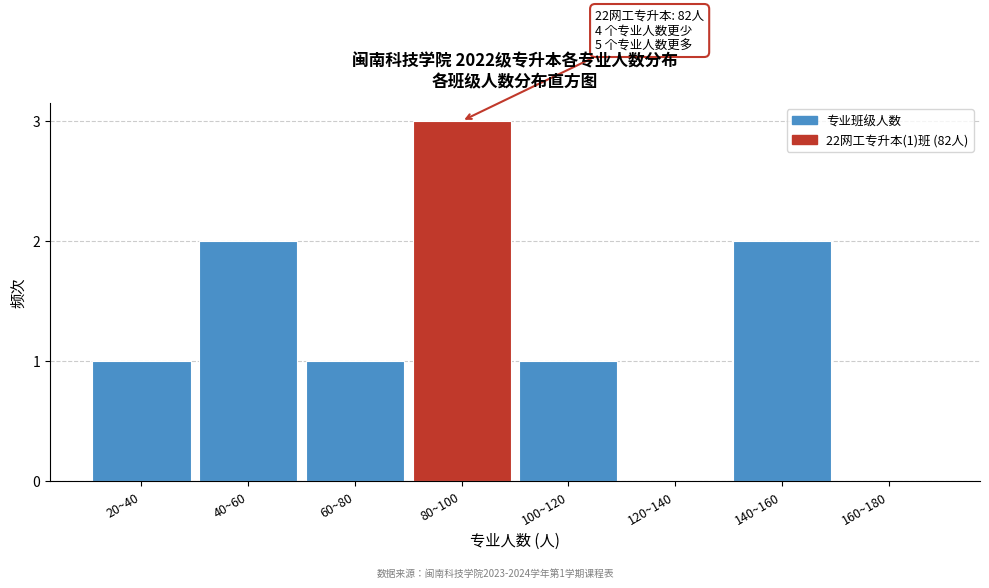

Reading right to left, list all the values displayed in this chart.

160~180=0	140~160=2	120~140=0	100~120=1	80~100=3	60~80=1	40~60=2	20~40=1